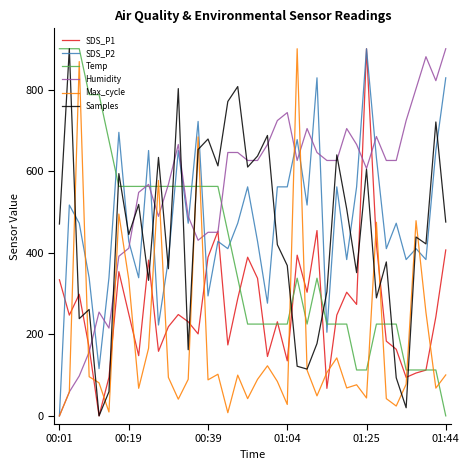

After their last crossing, which series has the higher values: SDS_P2 or Max_cycle?

SDS_P2